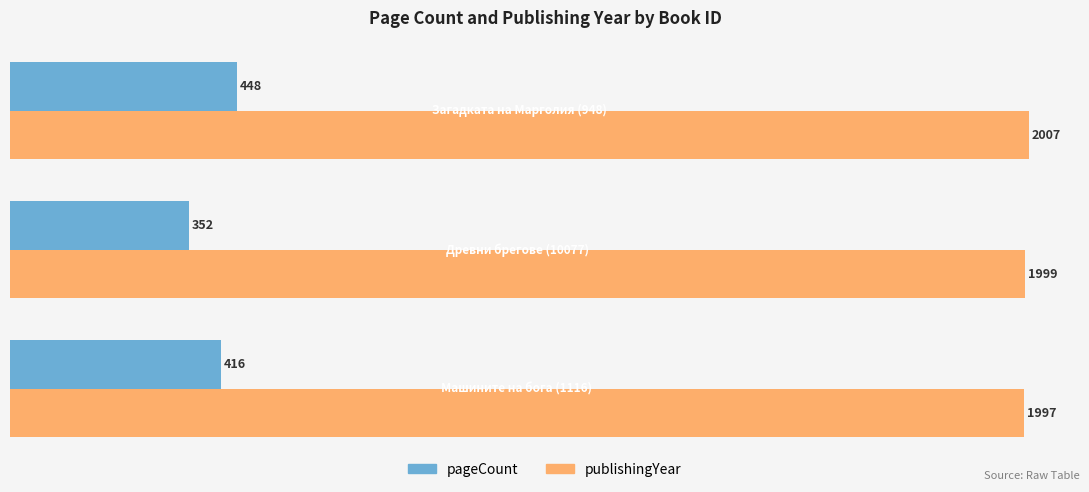

How many publishingYear values are between 1997 and 2007?

3